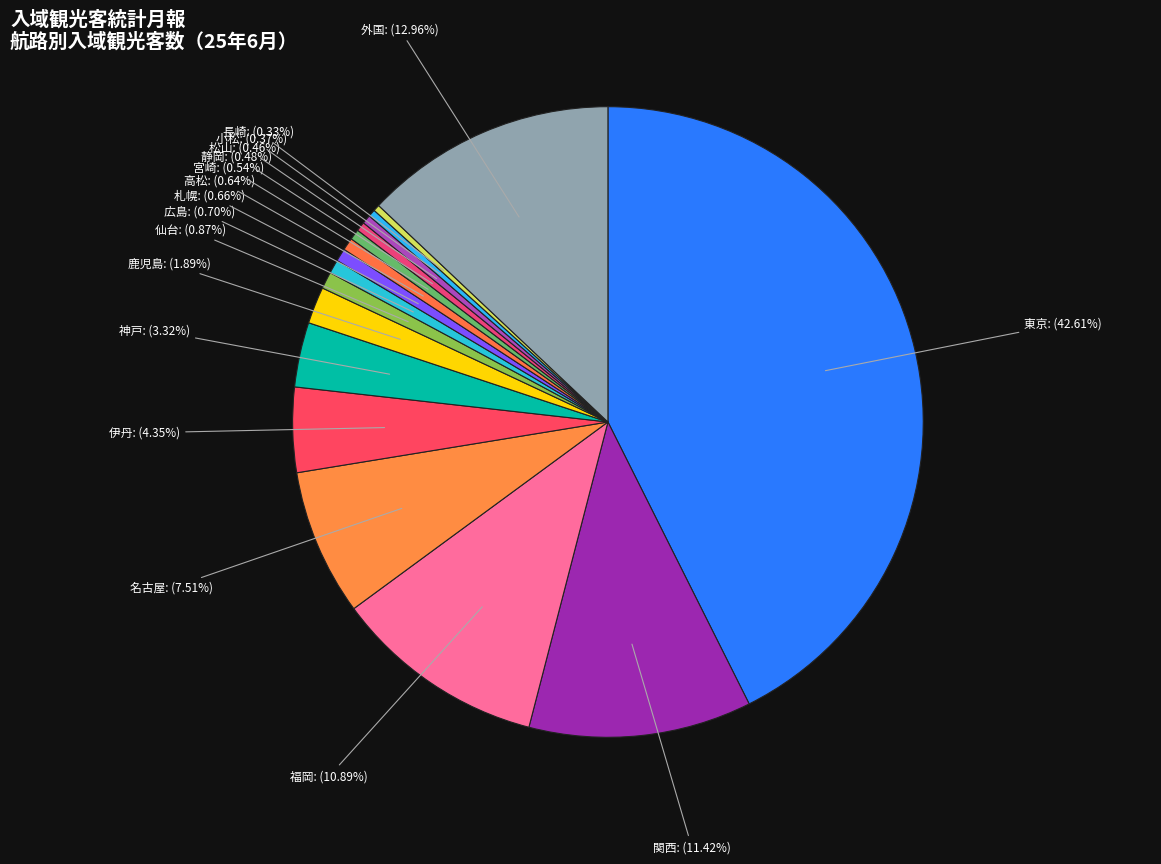

Between 高松 and 関西, which is larger?

関西